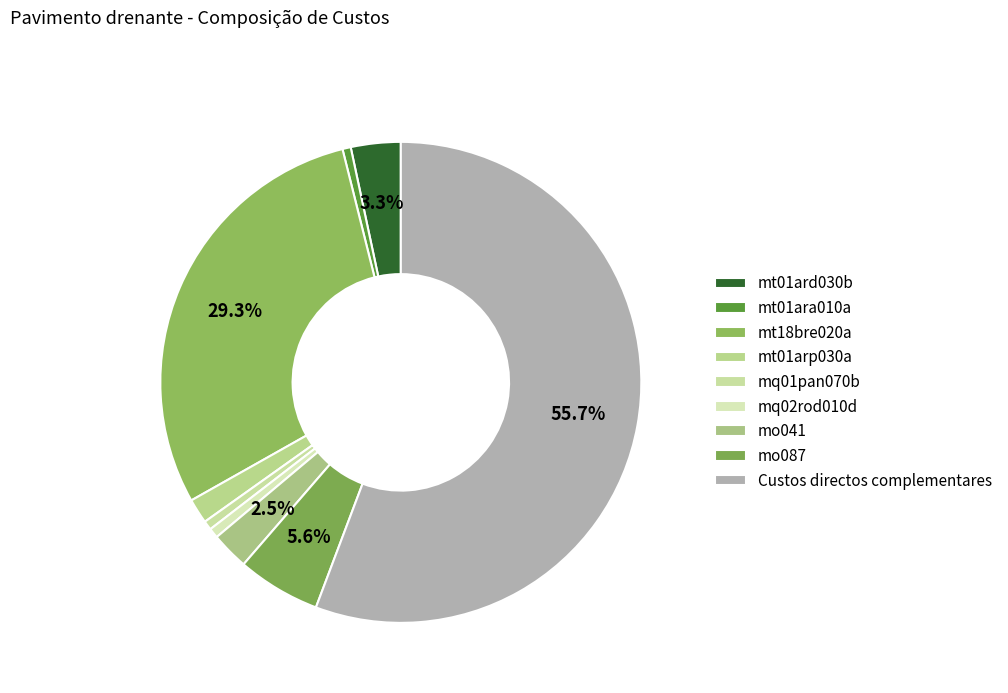

Which has a higher value, mq01pan070b or mo087?

mo087